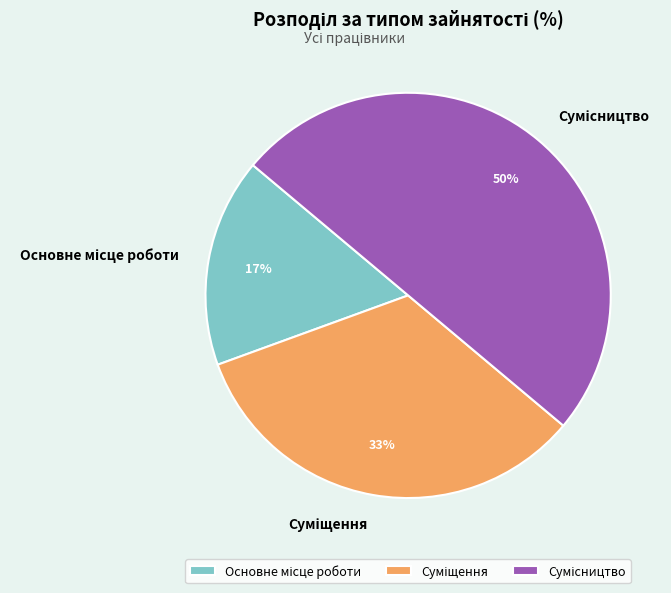

To the nearest percent, what is the difference between the largest and smallest slice percentages?

33%